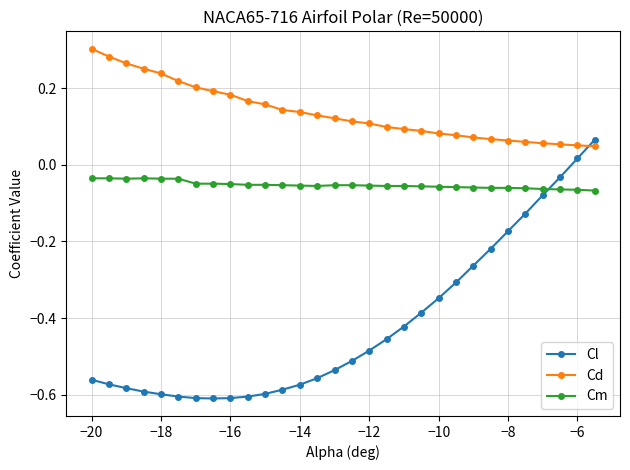

Rank the series by their maximum value, from highest to lowest.

Cd, Cl, Cm